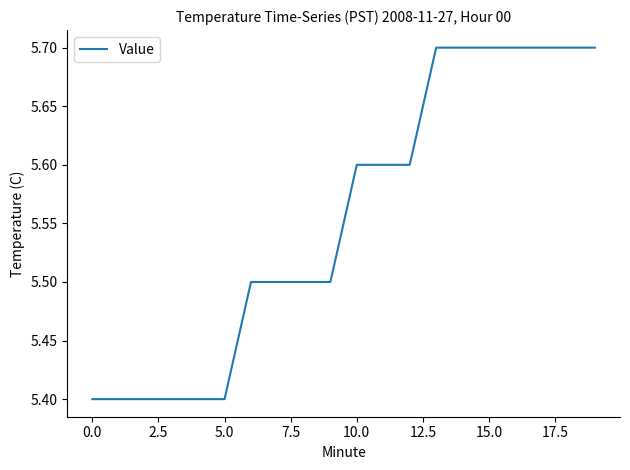

How many lines are shown in the chart?

1